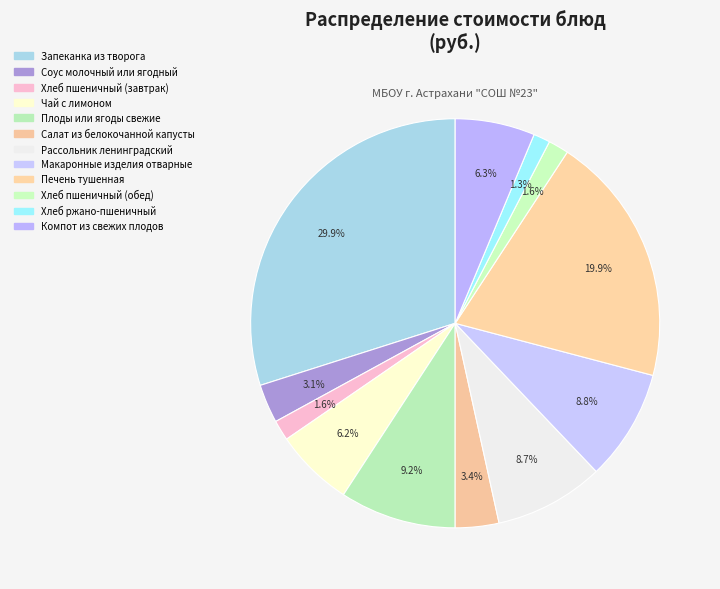

Between Рассольник ленинградский and Запеканка из творога, which is larger?

Запеканка из творога